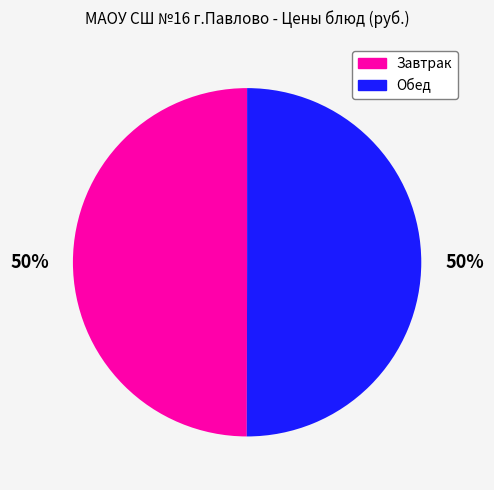

To the nearest percent, what portion does Завтрак represent?

50%